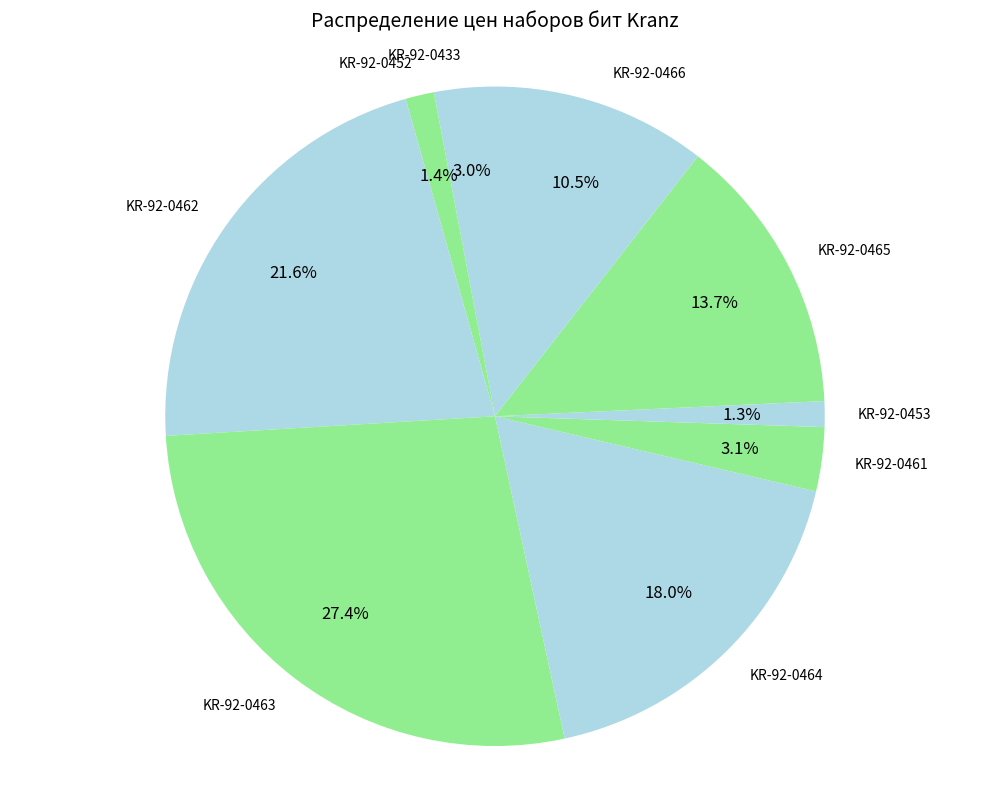

Does KR-92-0466 represent more than half of the total?

No